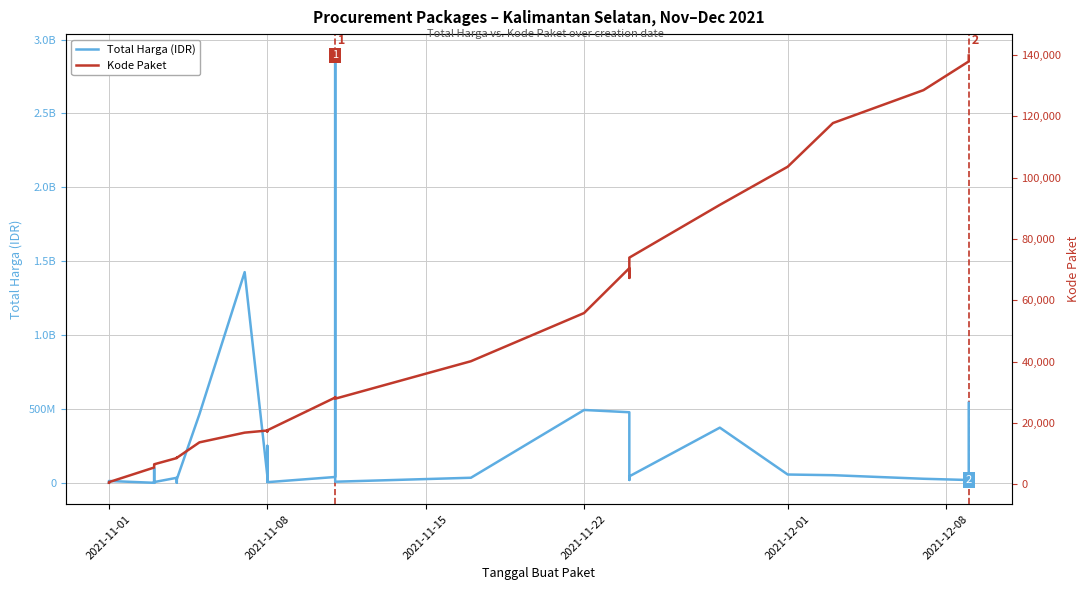

True or false: Total Harga (IDR) and Kode Paket cross at least once.

False